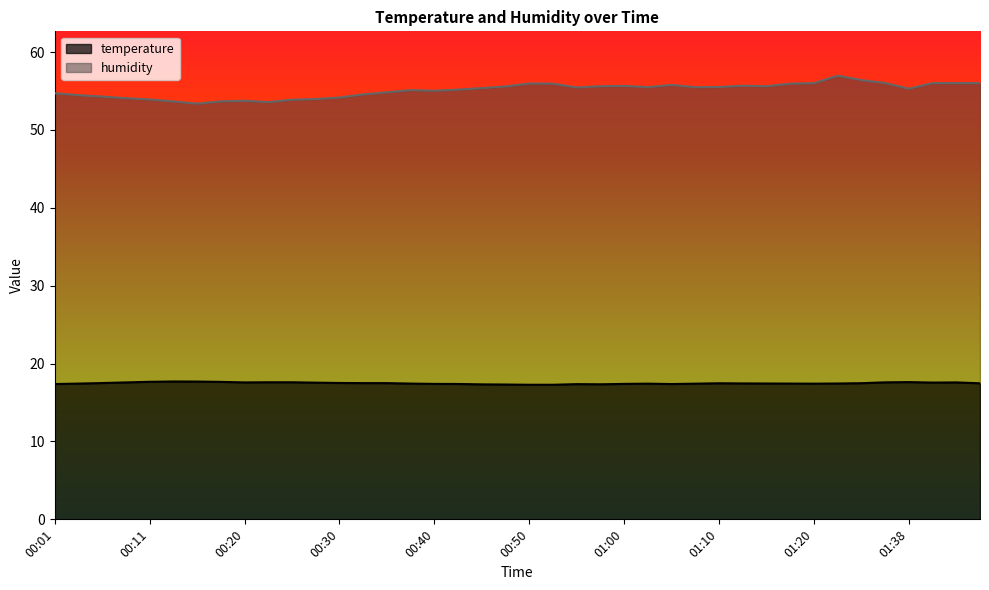

Rank the series at 00:18 from highest to lowest value.

humidity, temperature